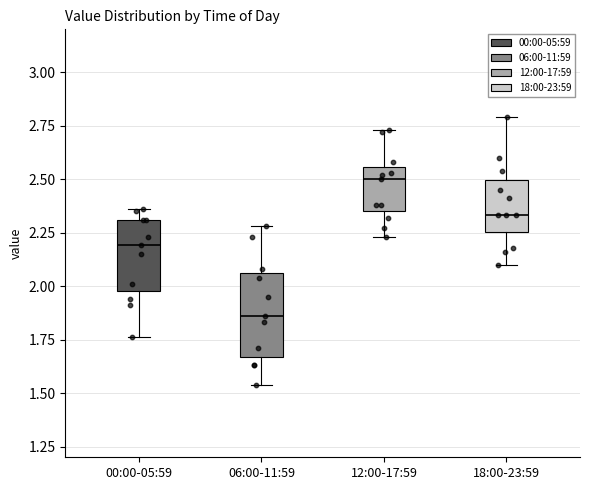

Where is the lower edge of the box for 18:00-23:59 on the y-axis? The values are not printed on the chart, so give them approximately, as read against the axis.

2.25